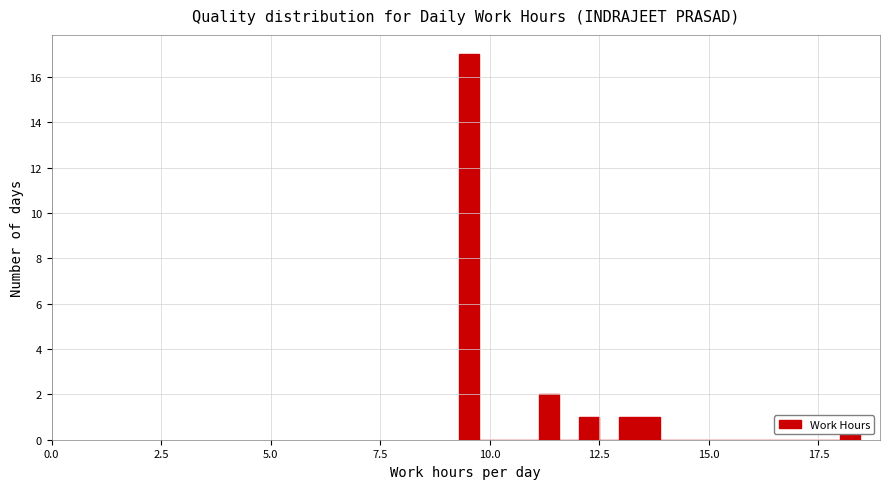

Around what value on the x-axis is the tallest bar? Give the approximate position of its centre, as read against the axis.

9.5